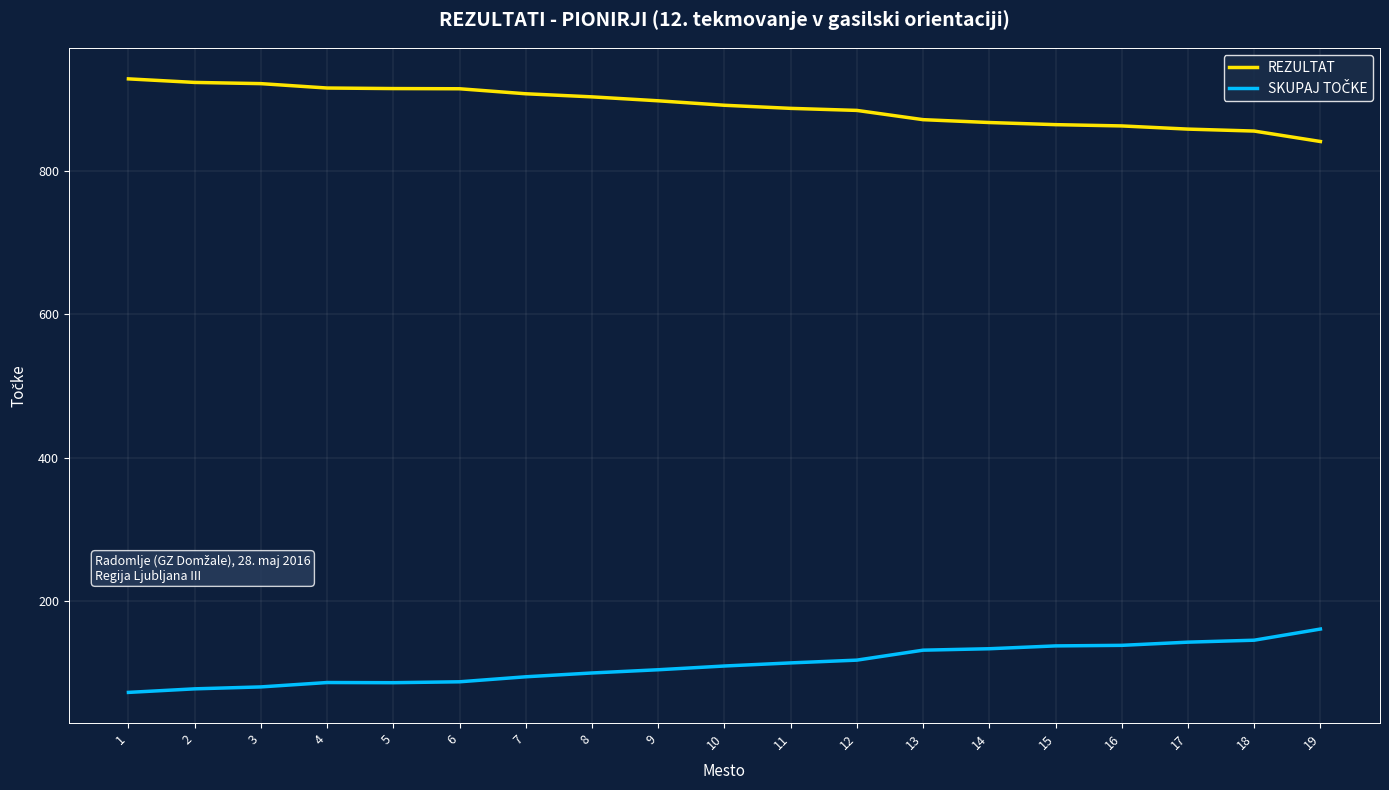

What is the spread (max minus min) of values at 10?

782.3